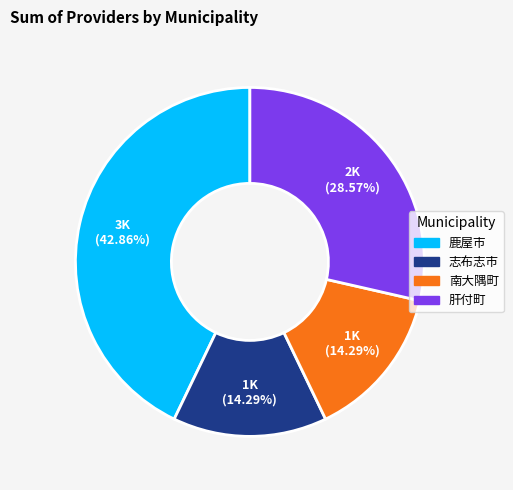

Which has a higher value, 鹿屋市 or 南大隅町?

鹿屋市